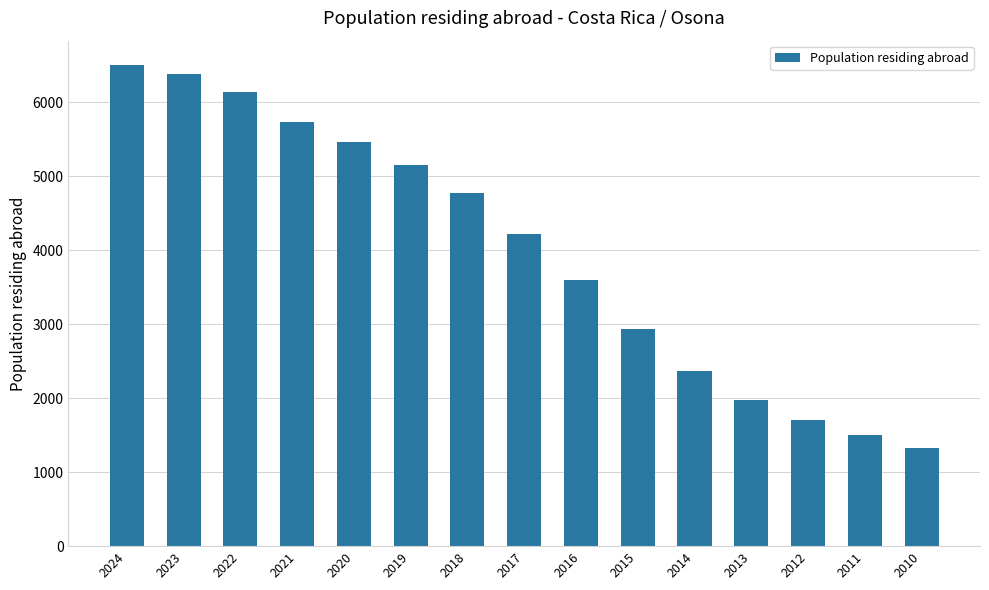

True or false: the data shows 2888 at 2022.

False